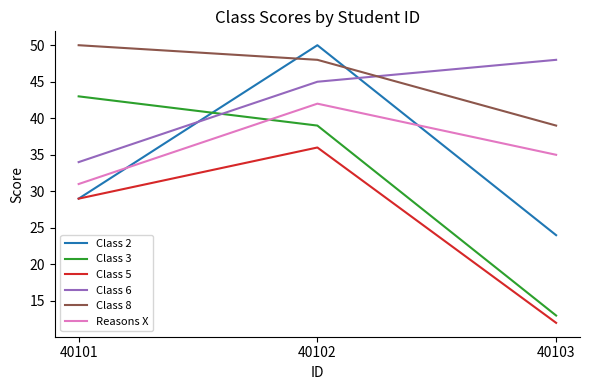

Reading left to right, extract all data points from this chart.

Class 2: 40101=29	40102=50	40103=24
Class 3: 40101=43	40102=39	40103=13
Class 5: 40101=29	40102=36	40103=12
Class 6: 40101=34	40102=45	40103=48
Class 8: 40101=50	40102=48	40103=39
Reasons X: 40101=31	40102=42	40103=35